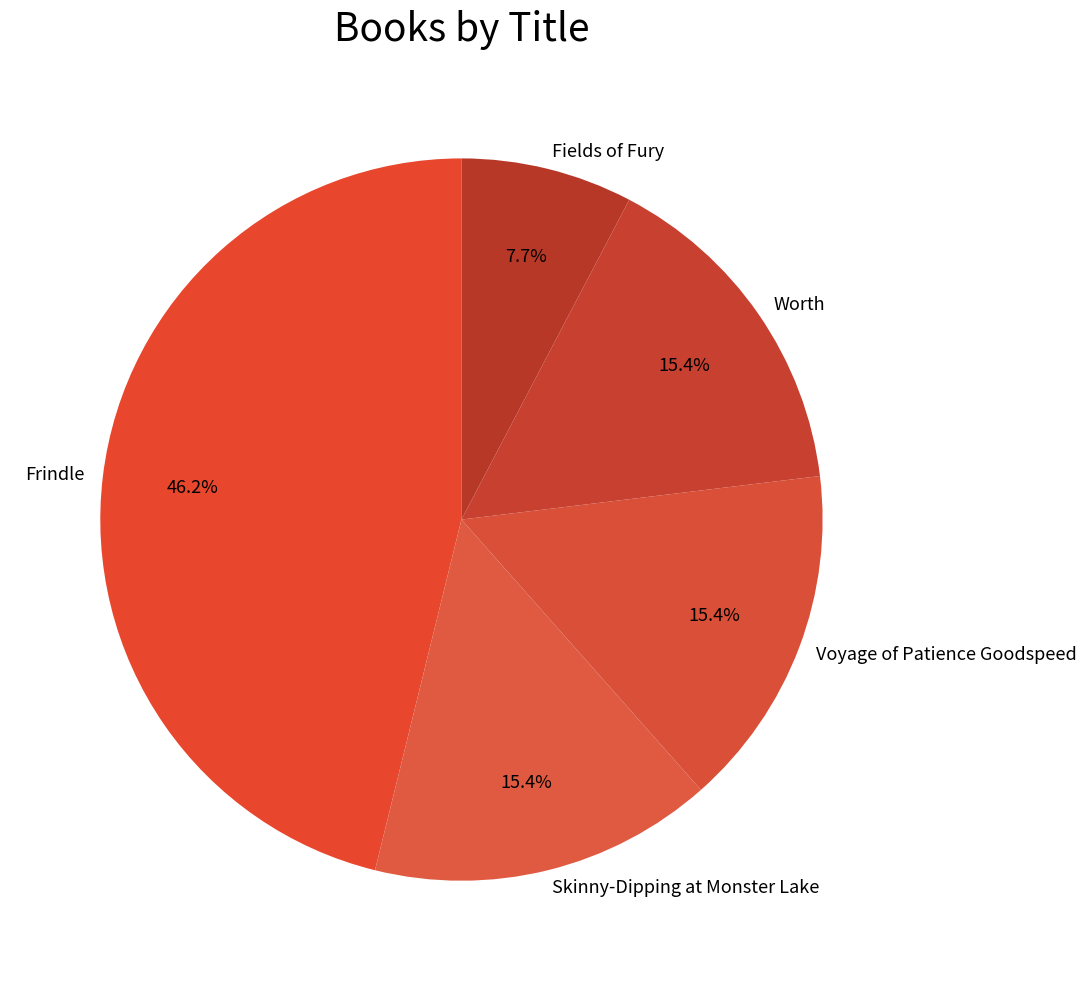

To the nearest percent, what is the average slice percentage?

20%